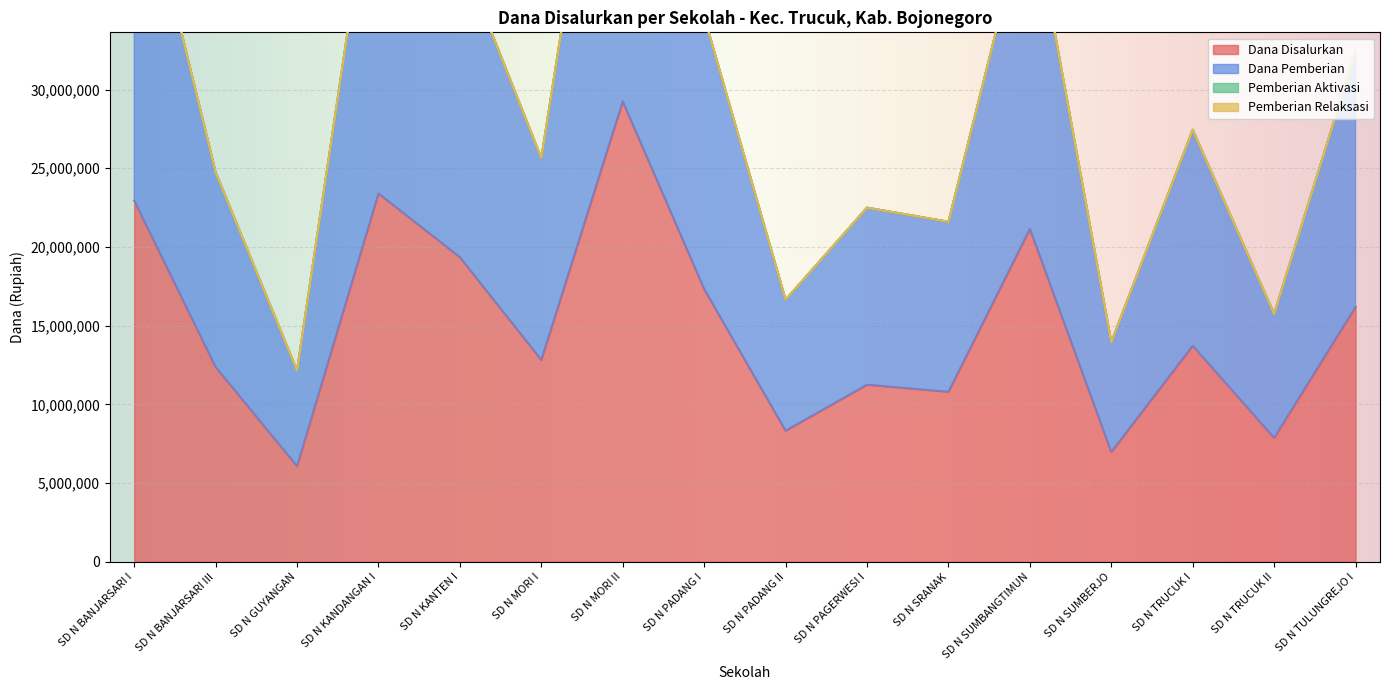

At which category does Dana Pemberian reach its first local peak?

SD N KANDANGAN I